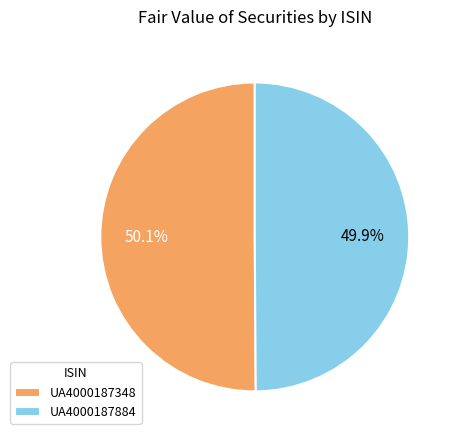

Combined, do UA4000187348 and UA4000187884 account for over 50%?

Yes